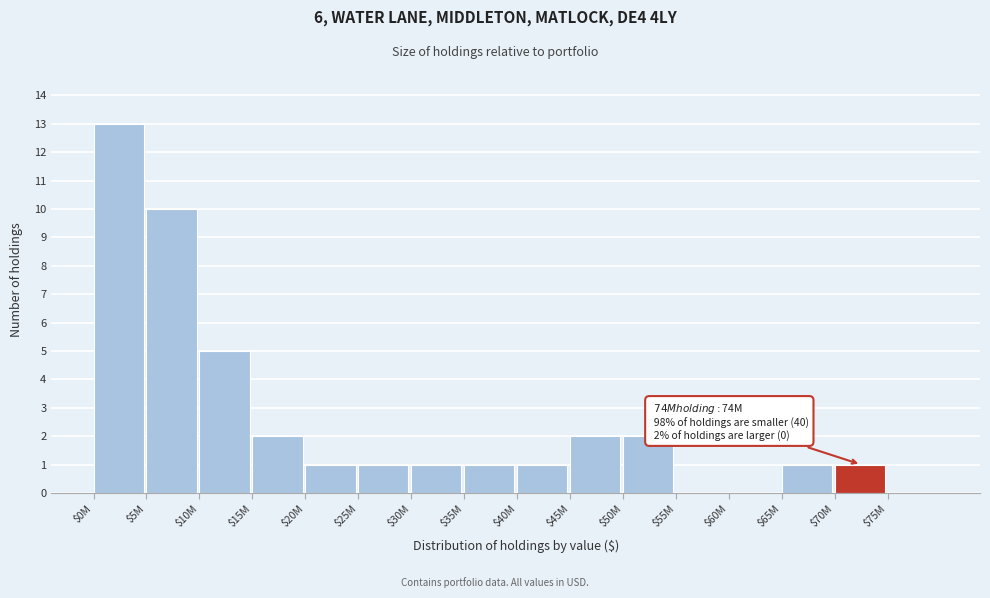

What is the sum of all values?

41